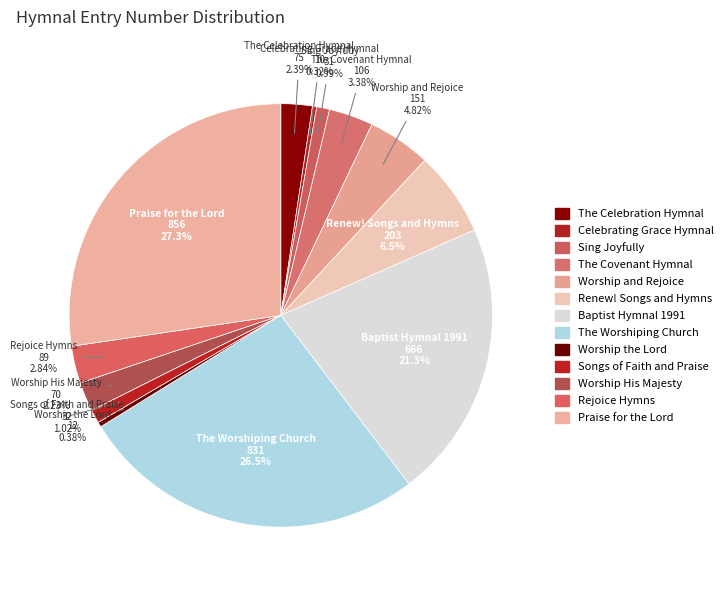

How many segments does this pie chart have?

13